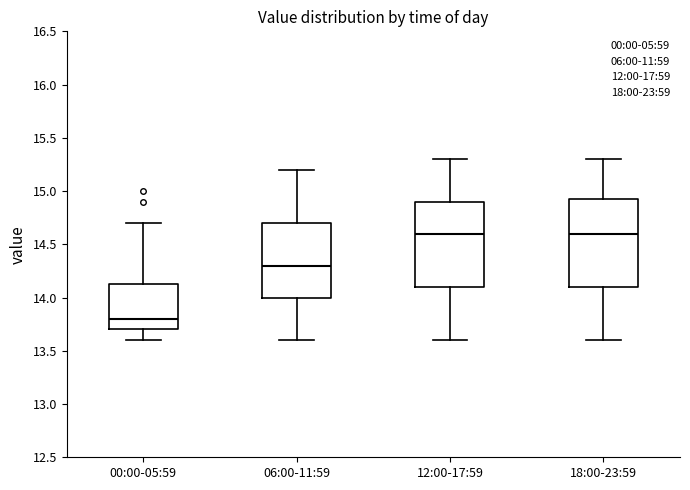

Reading left to right, read every box against the y-axis: the position of its median line, the range the box covers, and the ends of its whiskers. The values are not printed on the chart, so give them approximately, as read against the axis.

00:00-05:59: median 13.80, box 13.70 to 14.15, whiskers 13.60 to 14.70
06:00-11:59: median 14.30, box 14.00 to 14.70, whiskers 13.60 to 15.20
12:00-17:59: median 14.60, box 14.10 to 14.90, whiskers 13.60 to 15.30
18:00-23:59: median 14.60, box 14.10 to 14.95, whiskers 13.60 to 15.30